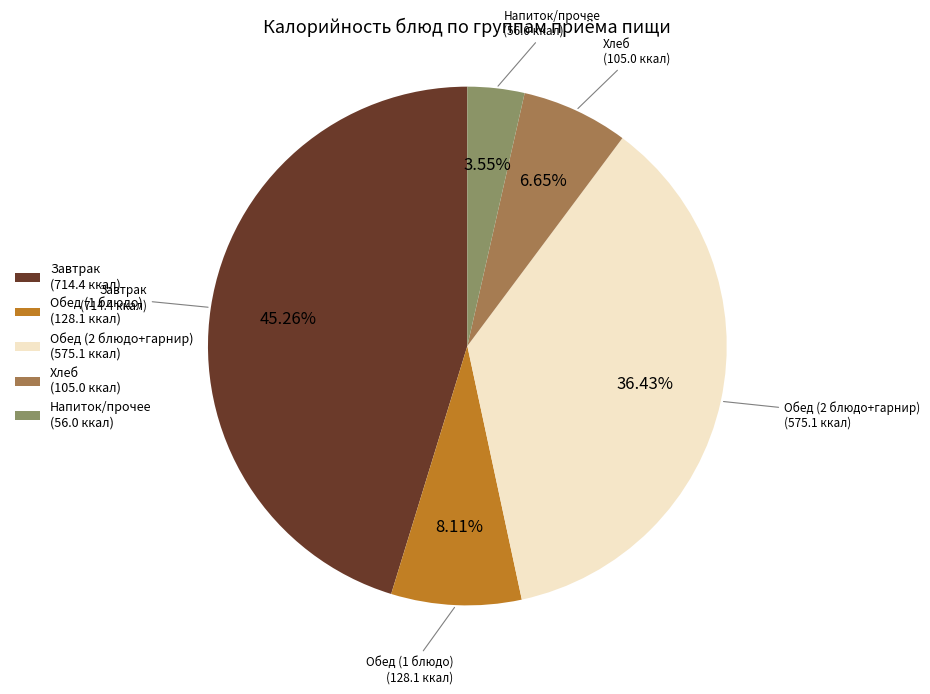

To the nearest percent, what is the average slice percentage?

20%